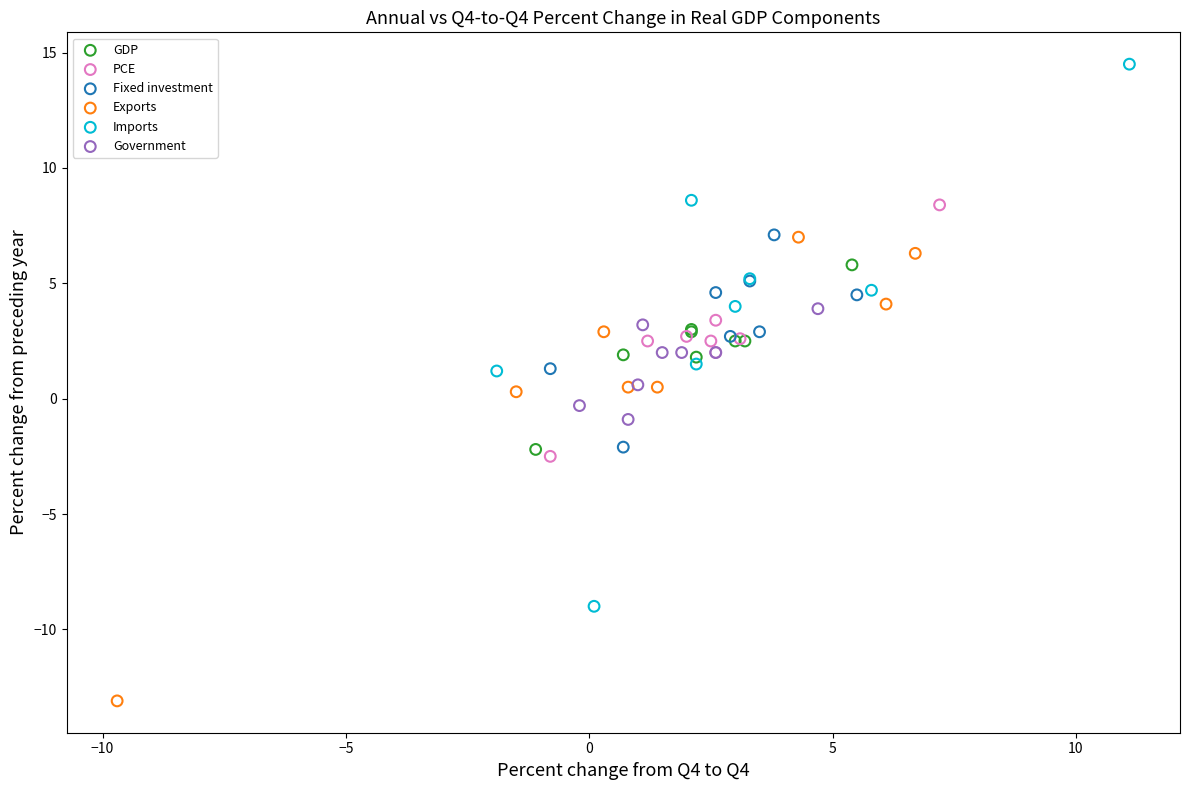

Which series reaches the maximum Y coordinate?

Imports